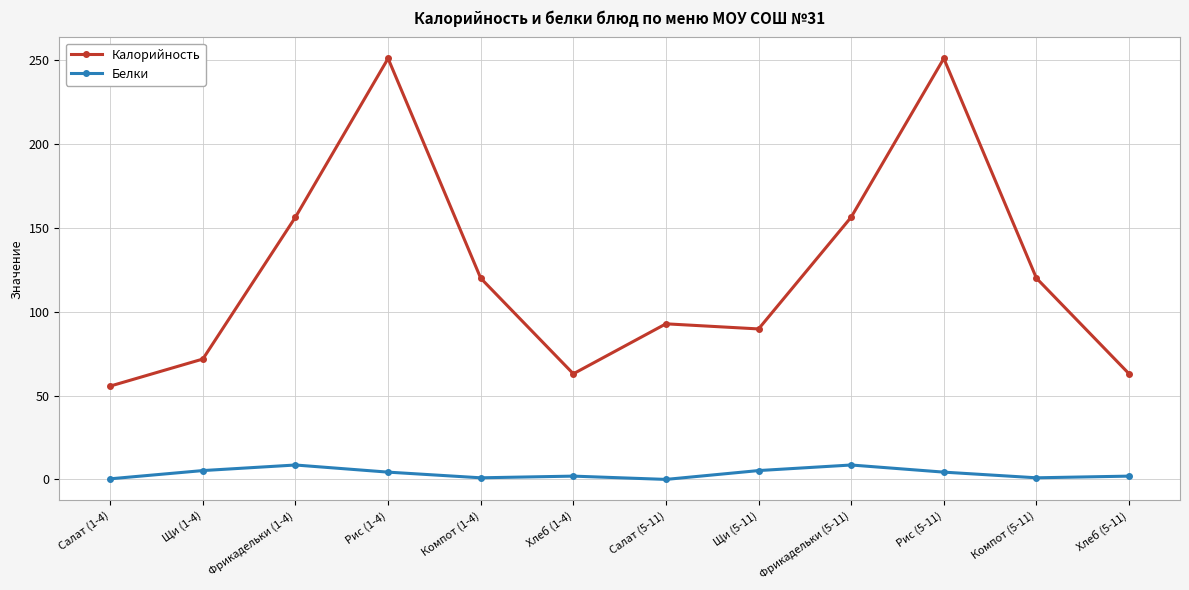

What are all the series names shown in the legend?

Калорийность, Белки